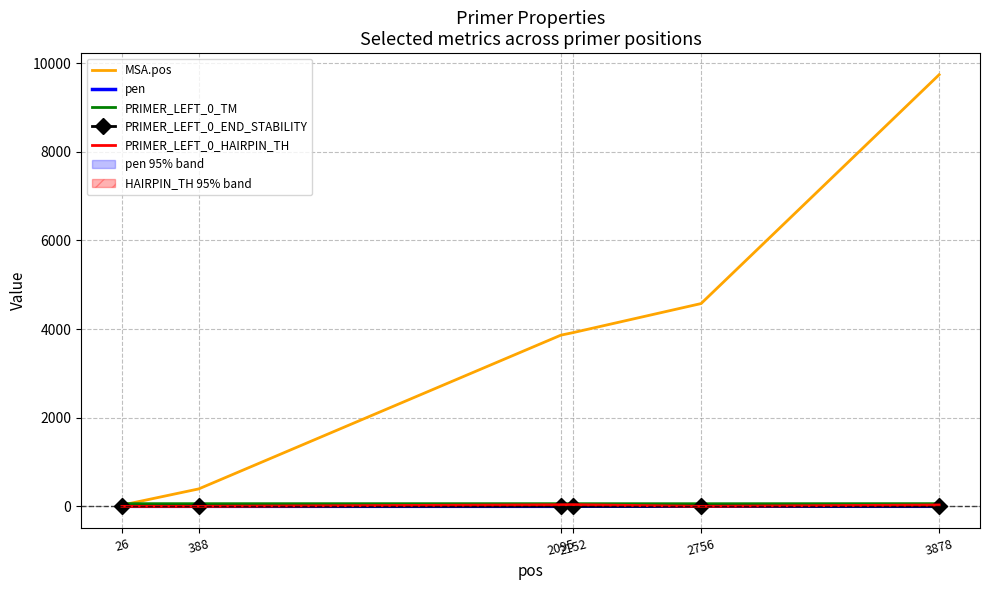

True or false: PRIMER_LEFT_0_END_STABILITY has a value of 2.1 at 2152.

False